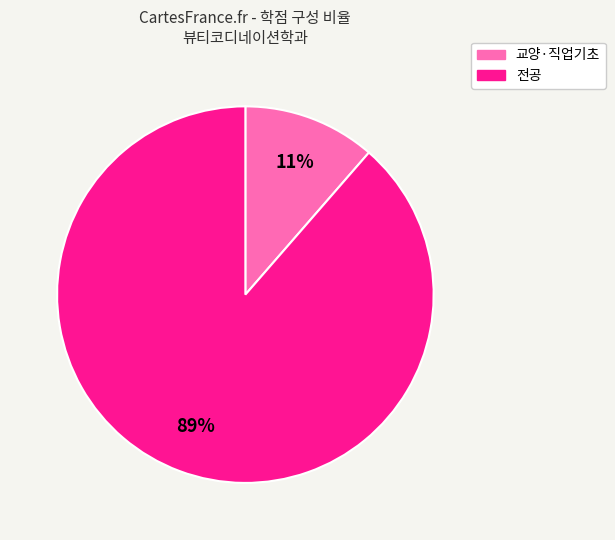

To the nearest percent, what portion does 교양·직업기초 represent?

11%